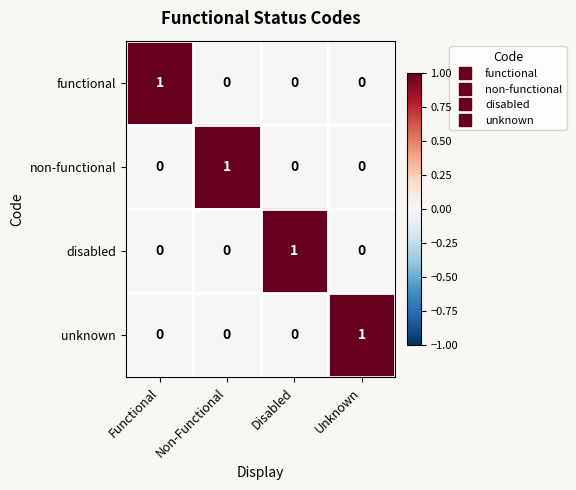

Count the unknown values in the range 0 to 1.

4